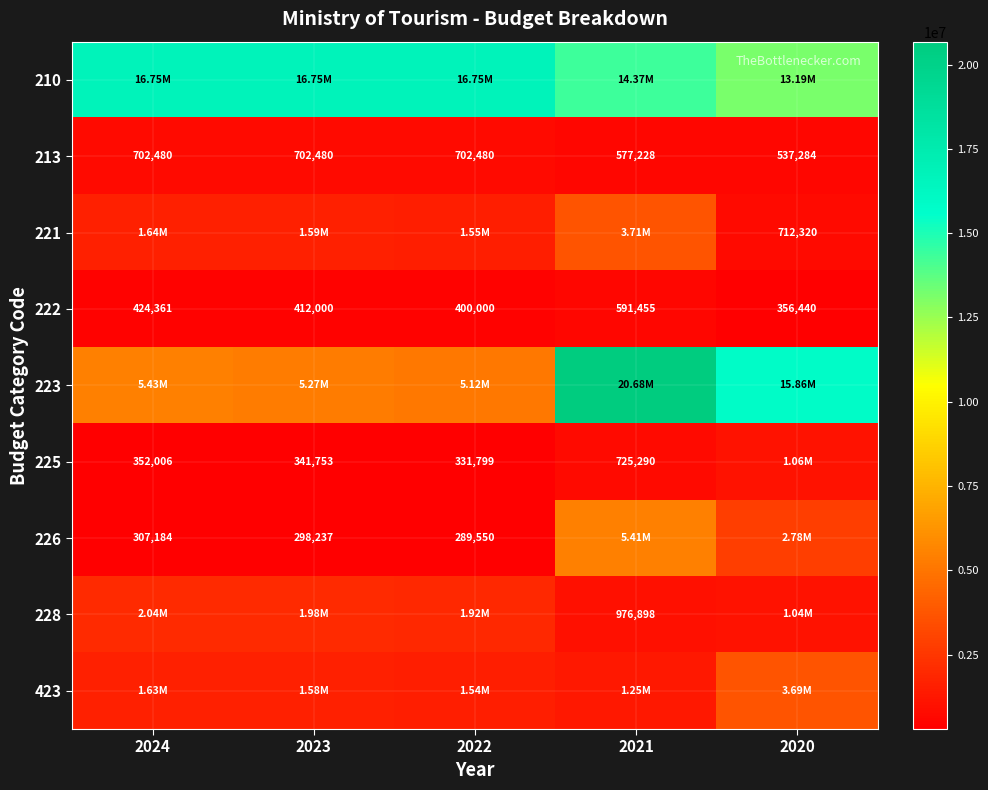

What is the difference between the maximum and second lowest values in the 222 series?

191455